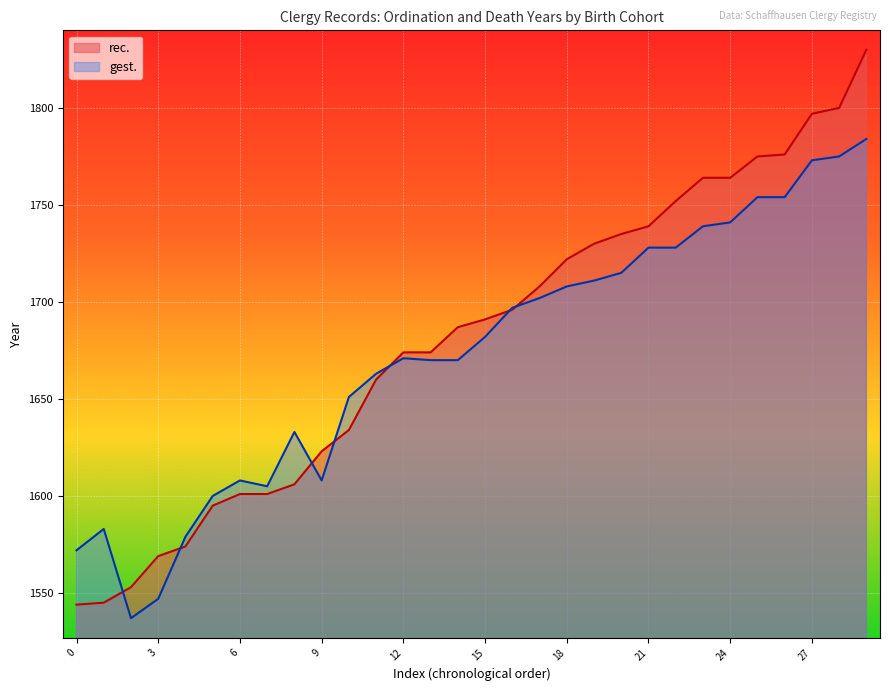

Which series has the widest spread of values?

rec.